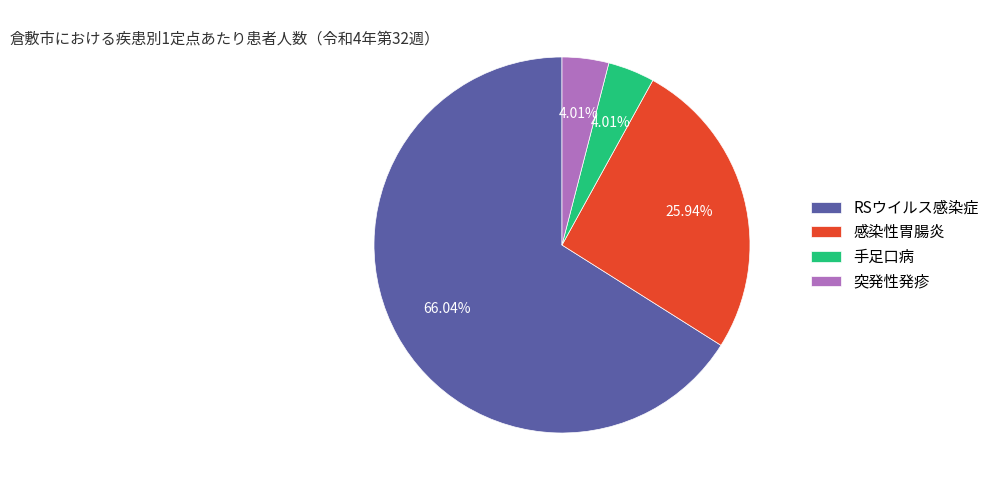

Do 手足口病 and 感染性胃腸炎 together represent more than half of the pie?

No